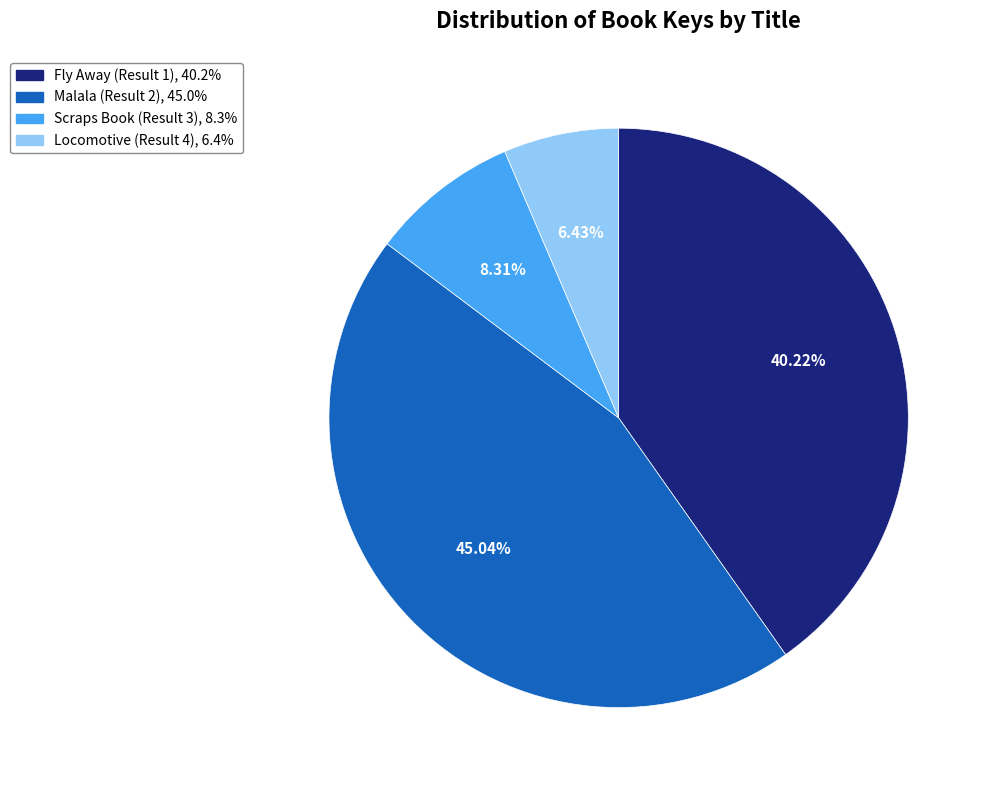

What percentage is NOT represented by Fly Away (Result 1)?

59.8%